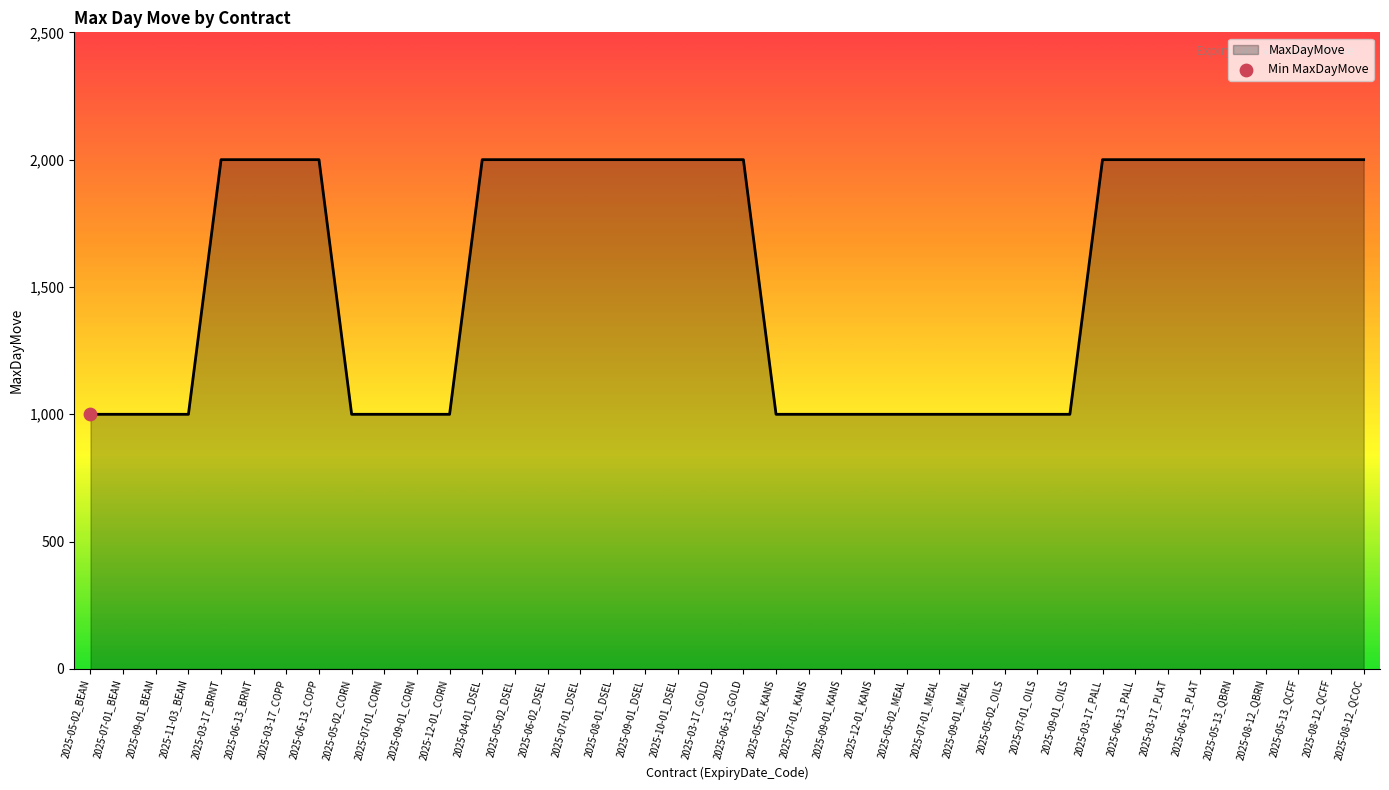

What is the ratio of the value at 2025-05-13_QCFF to the value at 2025-09-01_CORN?

2.0